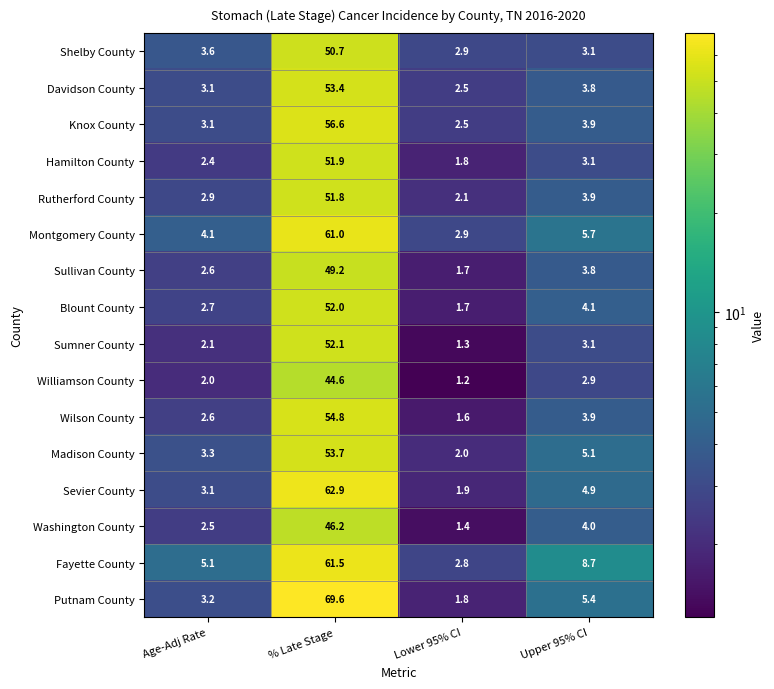

True or false: Madison County has a value of 1.4 at Age-Adj Rate.

False